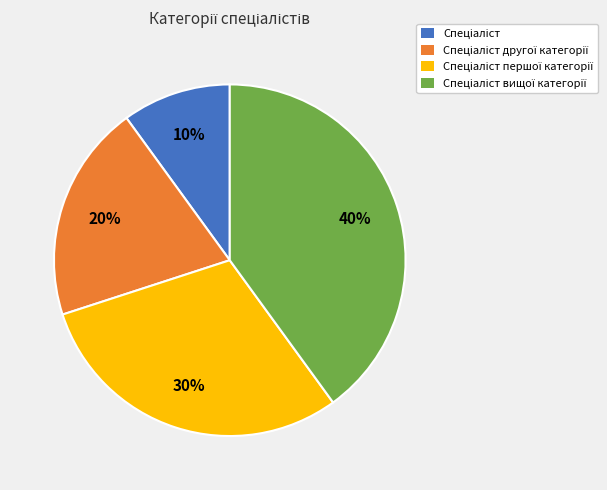

Is there any slice that represents more than half of the pie?

No